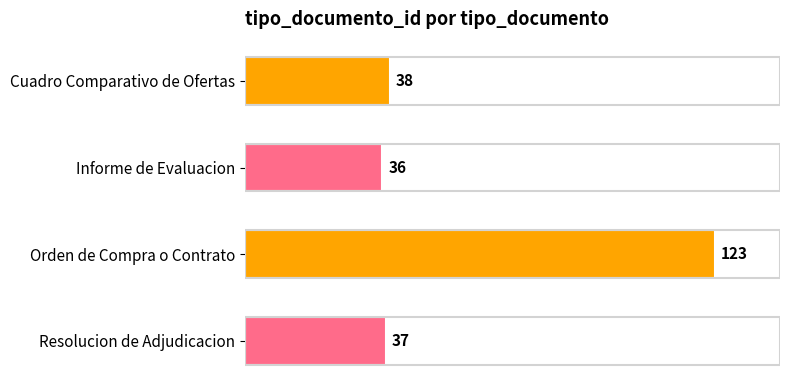

What is the difference between the maximum and second lowest values?

86